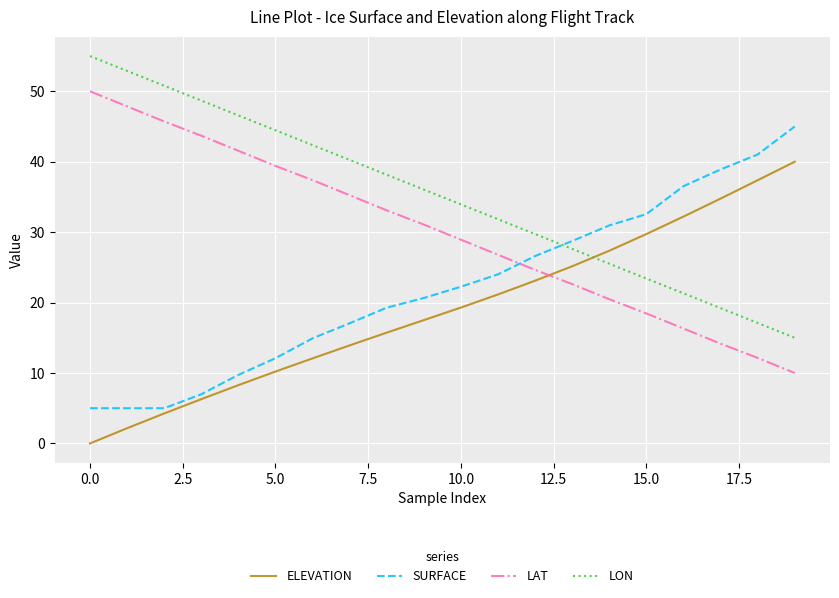

Which series ends up on top after the final intersection of SURFACE and LON?

SURFACE